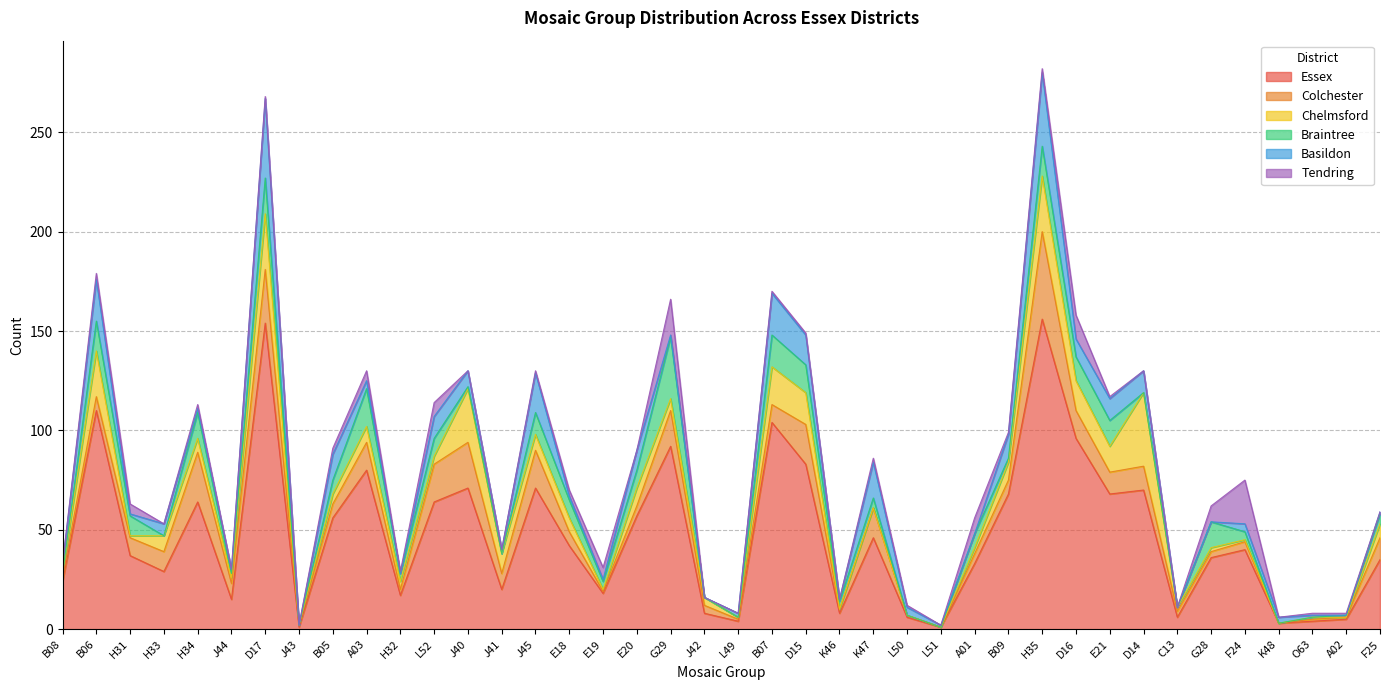

True or false: Colchester has a value of 1 at B08.

False